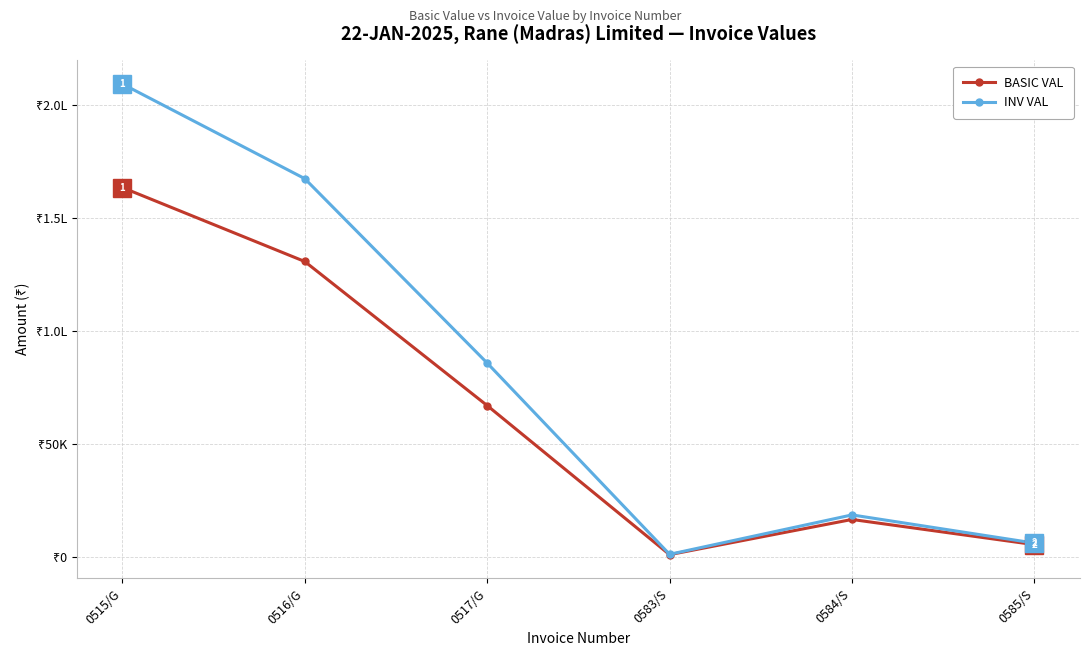

What is the label of the 4th point from the left?

0583/S